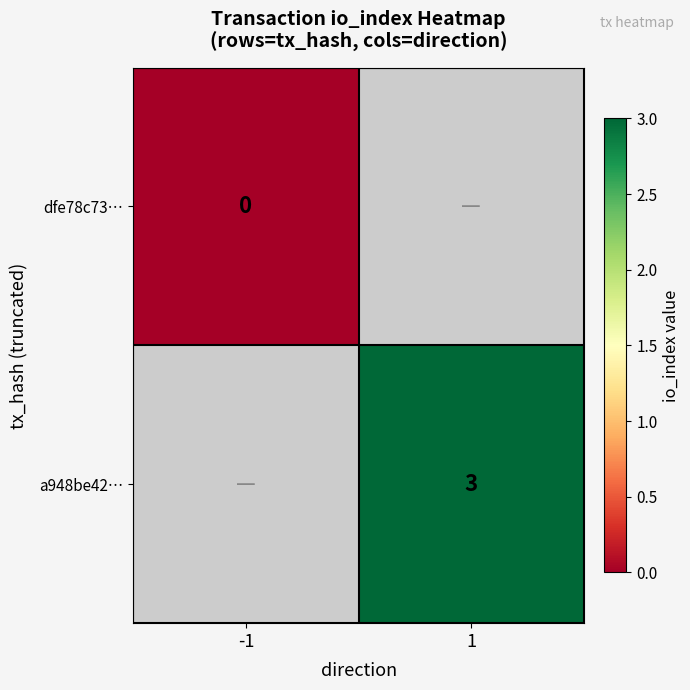

Is the value of dfe78c73… at -1 greater than the value of a948be42… at 1?

No